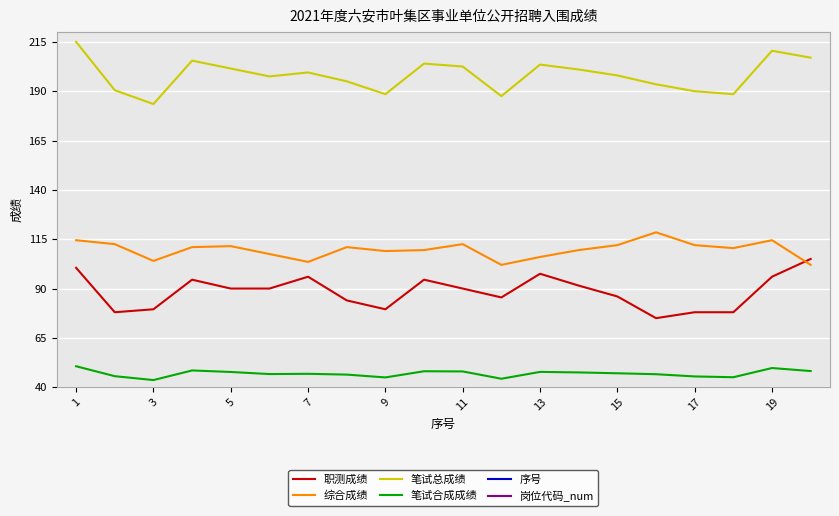

True or false: 笔试总成绩 and 岗位代码_num intersect in this chart.

False